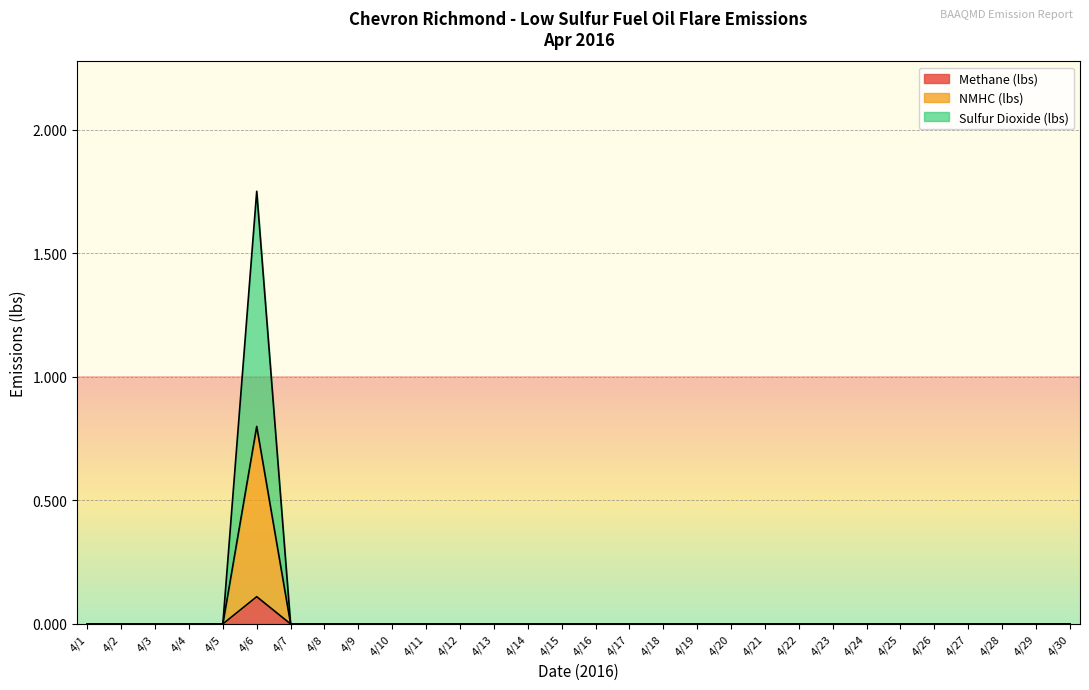

The Methane (lbs) series shows -0.1 at 4/17. True or false?

False